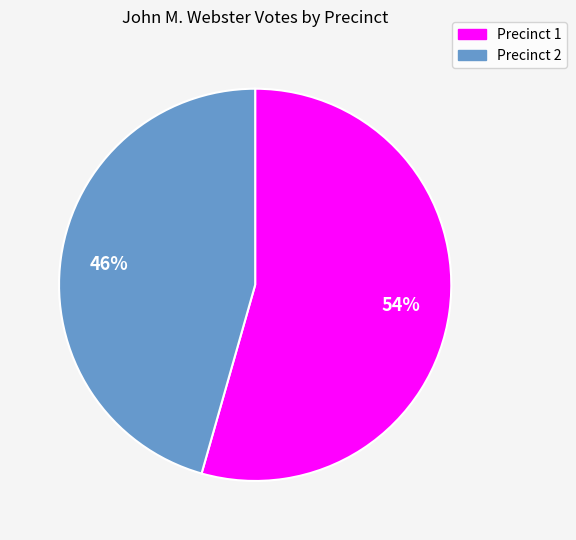

Is Precinct 1 the majority of the pie?

Yes